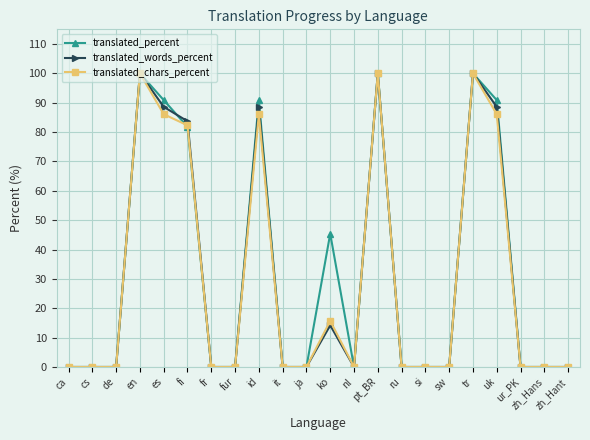

What is the highest value of the translated_chars_percent series?

100.0